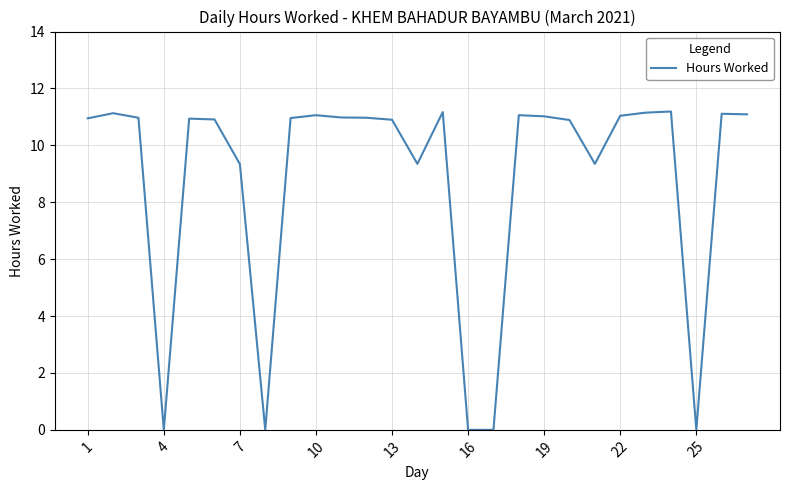

What is the difference between the maximum and minimum values?

11.2